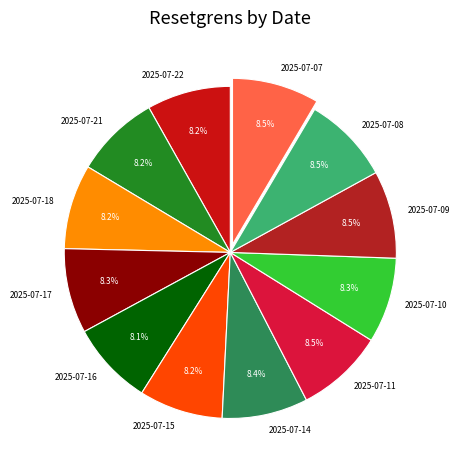

Does 2025-07-17 account for over 50% of the chart?

No